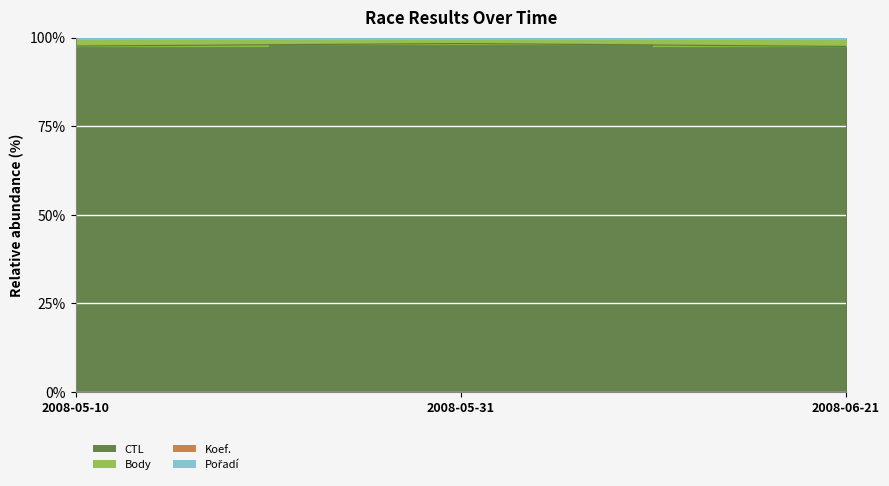

Which series changed the most between 2008-05-10 and 2008-06-21?

Body